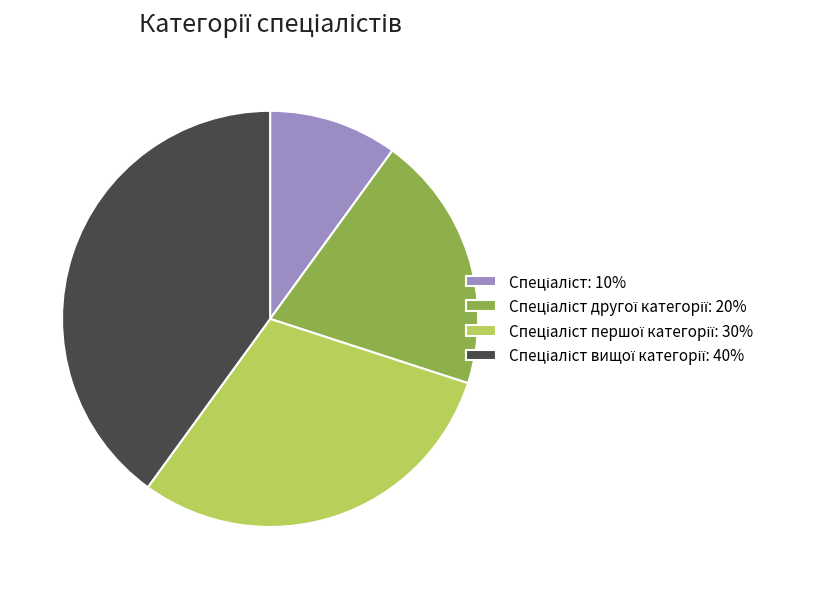

Is there any slice that represents more than half of the pie?

No